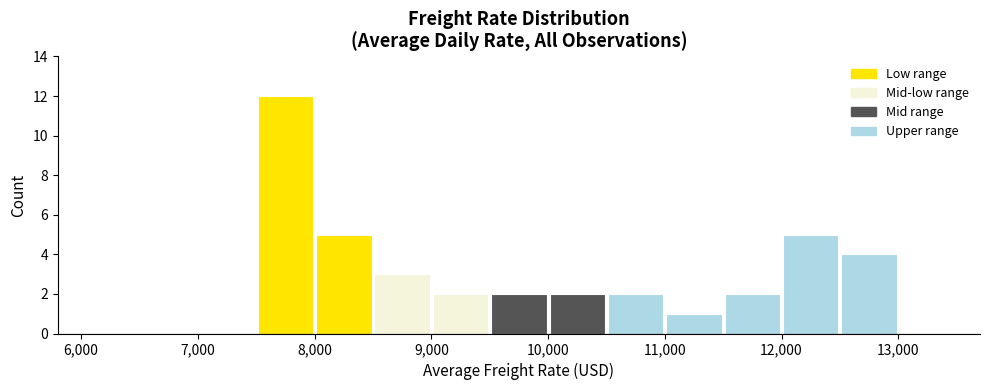

Reading left to right, list every bar in this chart as the range it spans on the x-axis followed by its height. The values are not printed on the chart, so give them approximately, as read against the axis.

6000 to 6500: 0
6500 to 7000: 0
7000 to 7500: 0
7500 to 8000: 12
8000 to 8500: 5
8500 to 9000: 3
9000 to 9500: 2
9500 to 10000: 2
10000 to 10500: 2
10500 to 11000: 2
11000 to 11500: 1
11500 to 12000: 2
12000 to 12500: 5
12500 to 13000: 4
13000 to 13500: 0